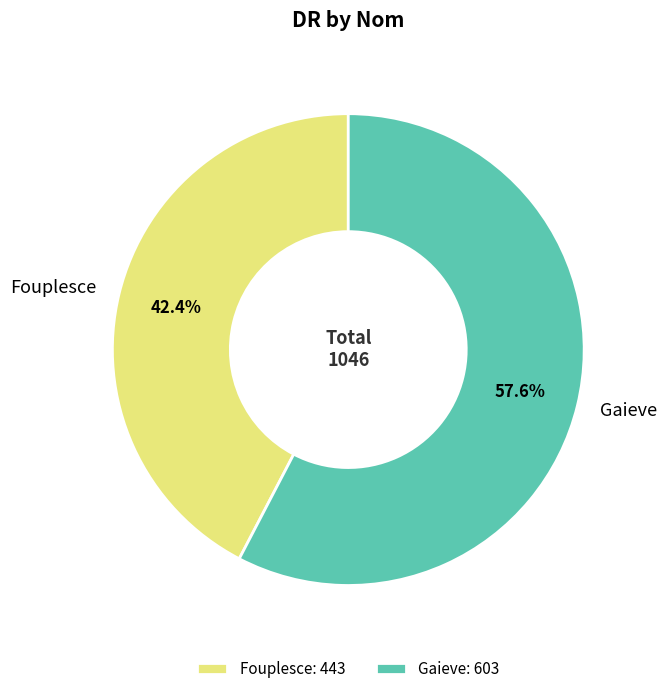

Which slice represents more than half of the pie?

Gaieve